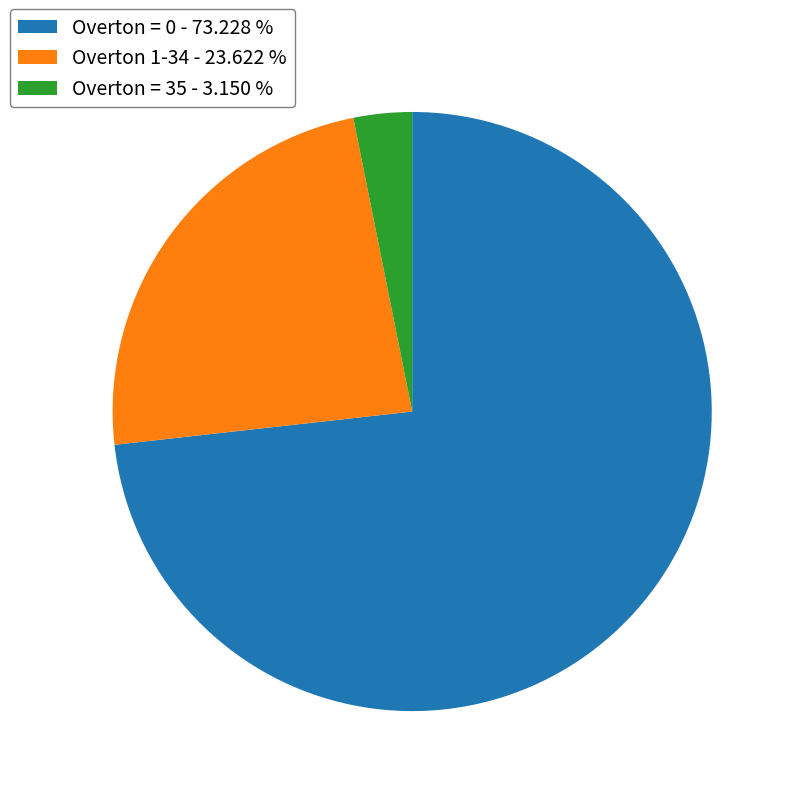

How many segments does this pie chart have?

3